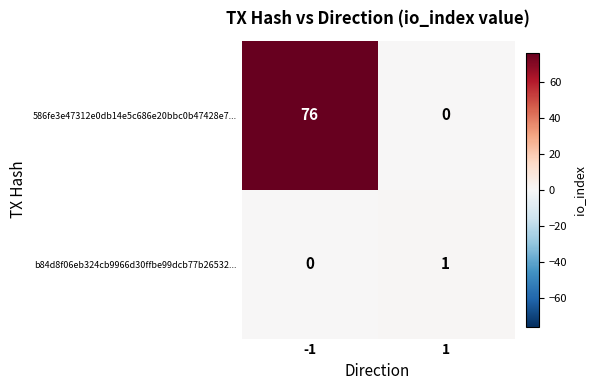

Which category has the highest value across all series?

-1